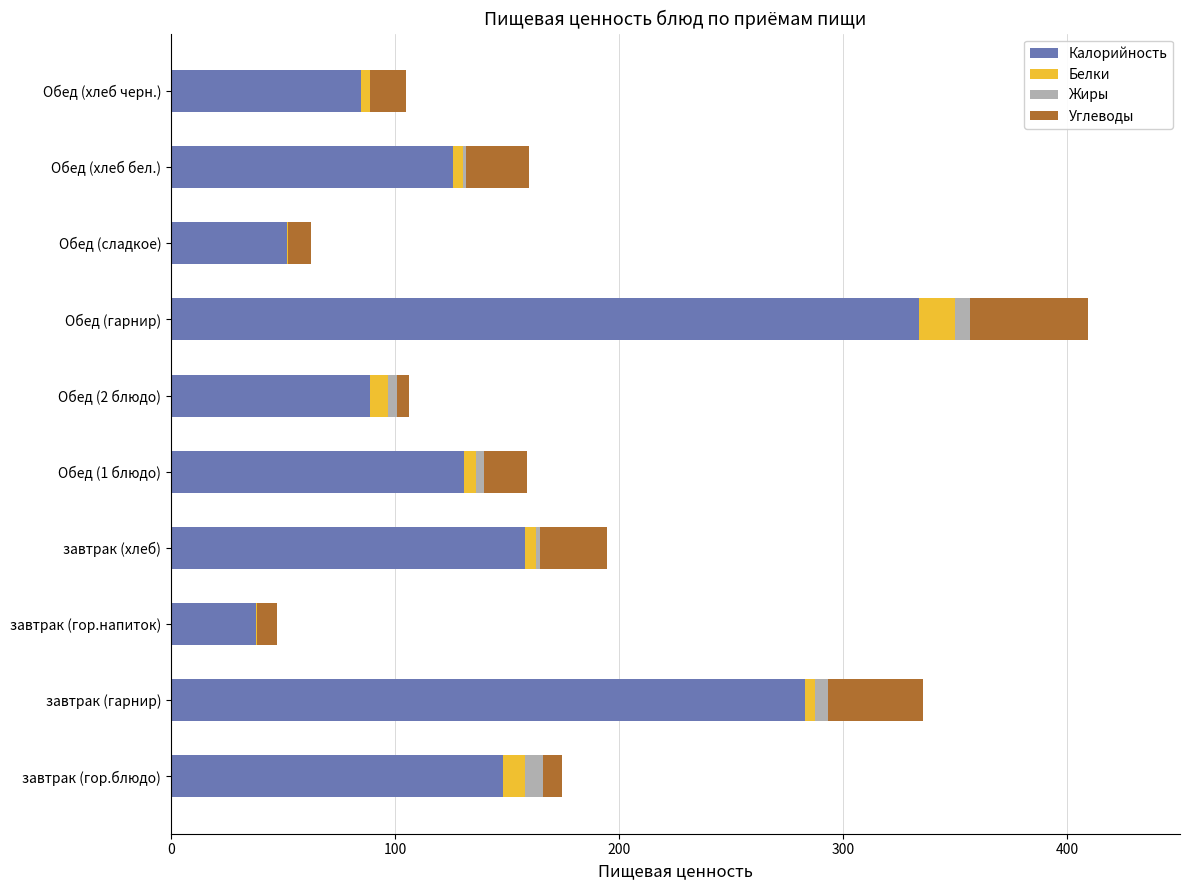

The Калорийность series shows 158.0 at завтрак (хлеб). True or false?

True